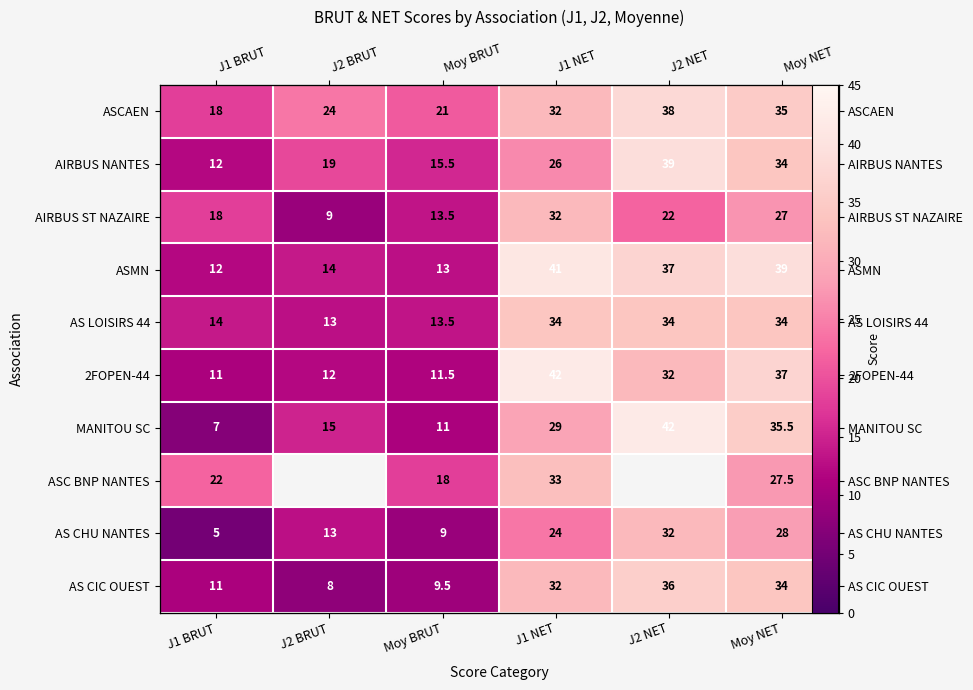

The value of AS LOISIRS 44 at J1 NET is 34.0. True or false?

True